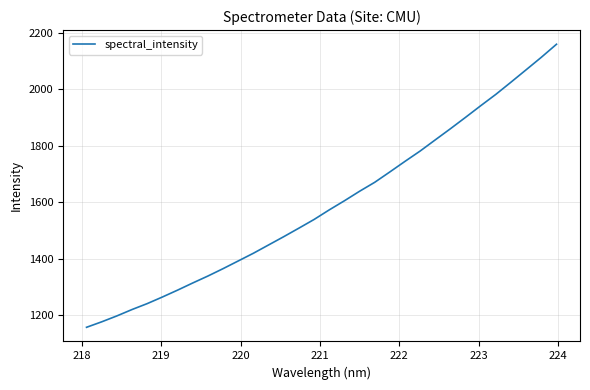

What is the maximum value shown in the chart?

2159.7